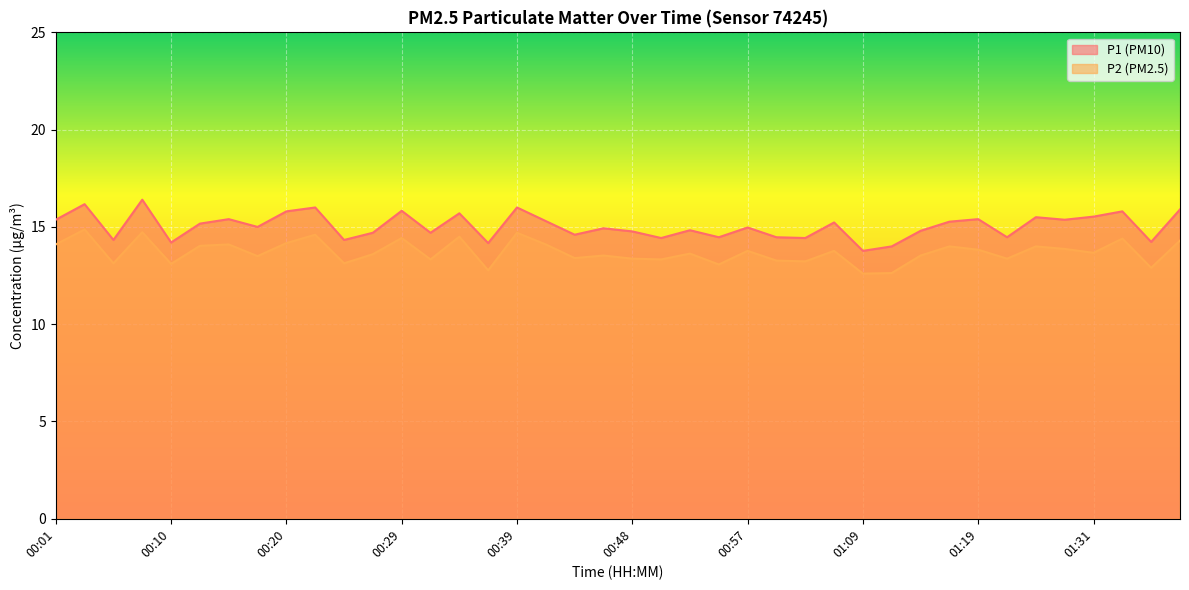

List the labels in order of P1 value, smallest first.

01:09, 01:12, 00:36, 00:10, 01:36, 00:06, 00:25, 00:50, 01:02, 00:55, 01:00, 01:21, 00:43, 00:27, 00:32, 00:48, 01:14, 00:53, 00:46, 00:57, 00:17, 00:13, 01:04, 01:16, 00:41, 00:01, 01:29, 00:15, 01:19, 01:23, 01:31, 00:34, 00:20, 01:33, 00:29, 01:38, 00:22, 00:39, 00:03, 00:08